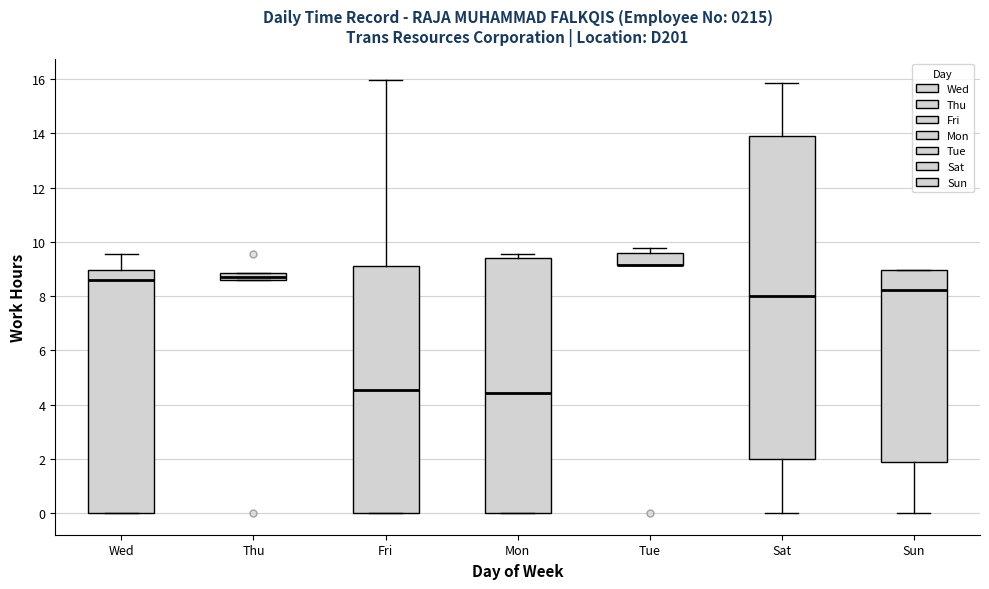

Where is the upper edge of the box for Tue on the y-axis? The values are not printed on the chart, so give them approximately, as read against the axis.

9.6